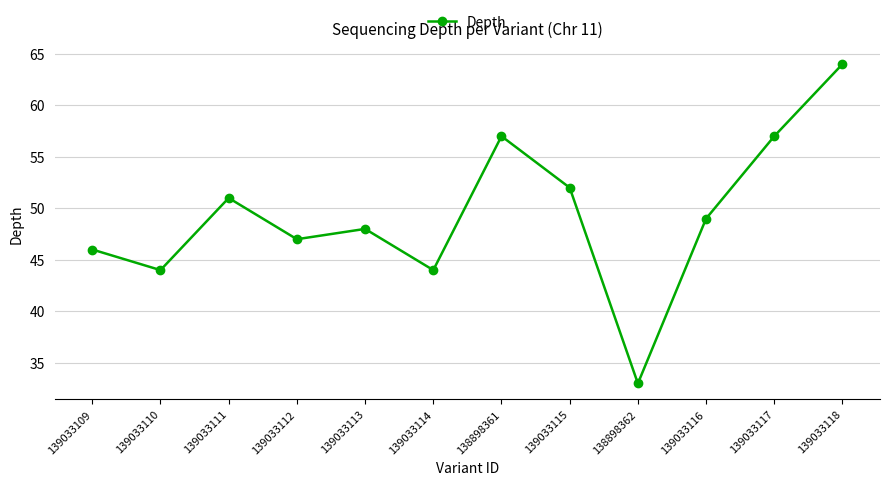

Is this an area chart (filled region under the line)?

No